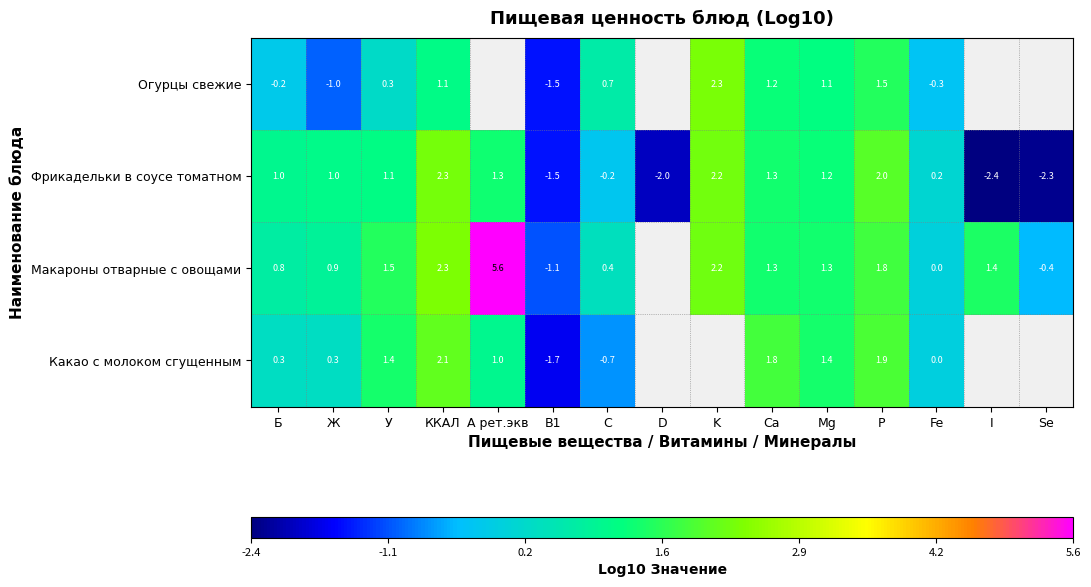

What is the difference between the Фрикадельки в соусе томатном values at D and K?

4.2